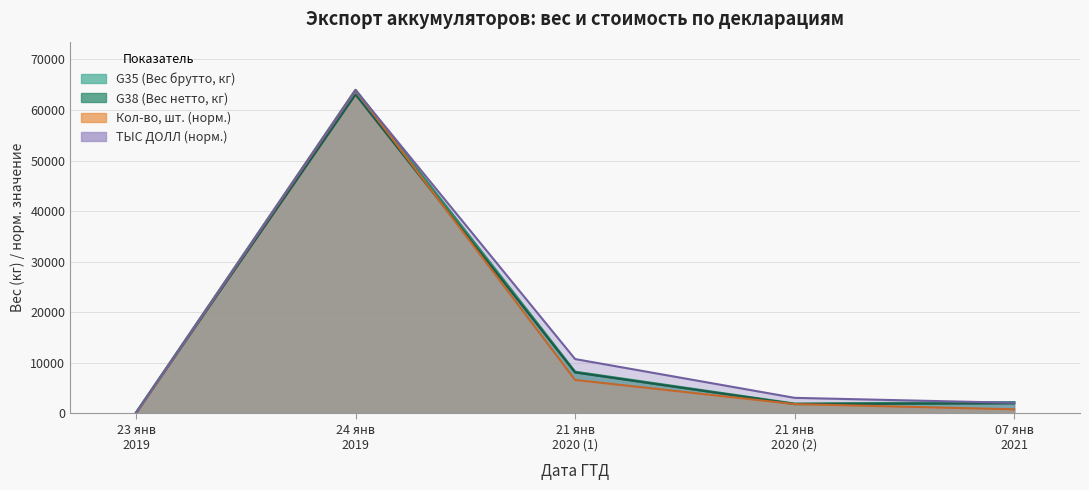

Where does the Кол-во, шт. series first go above 1851?

24 янв 2019